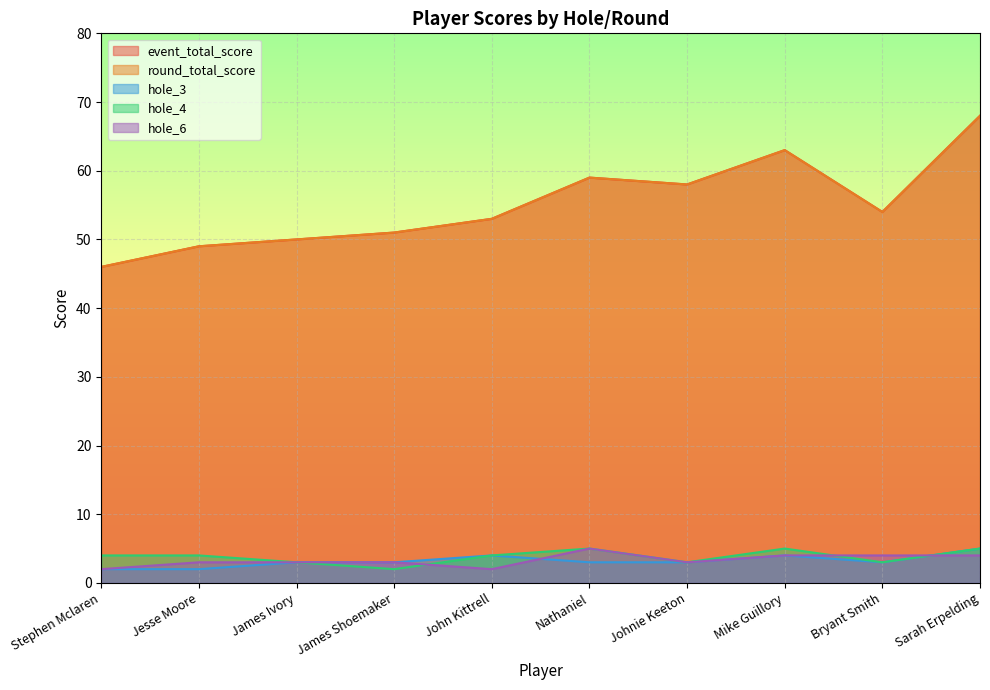

Is it true that hole_3 equals 3 at James Ivory?

True